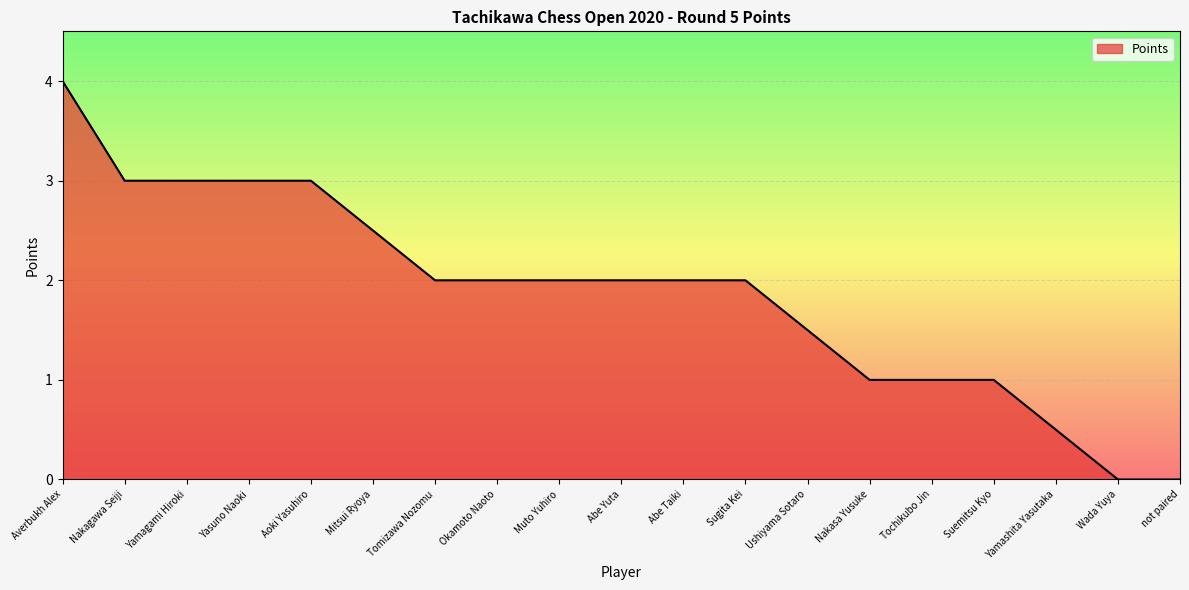

The chart shows a value of 3.3 at Mitsui Ryoya. True or false?

False